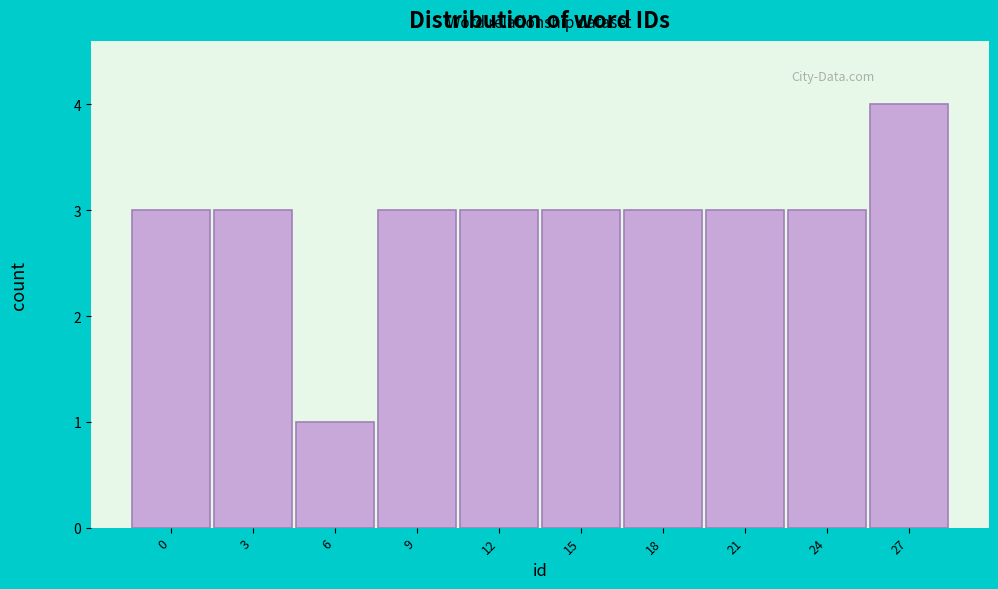

Reading left to right, what are all the values shown in this chart?

0=3	3=3	6=1	9=3	12=3	15=3	18=3	21=3	24=3	27=4